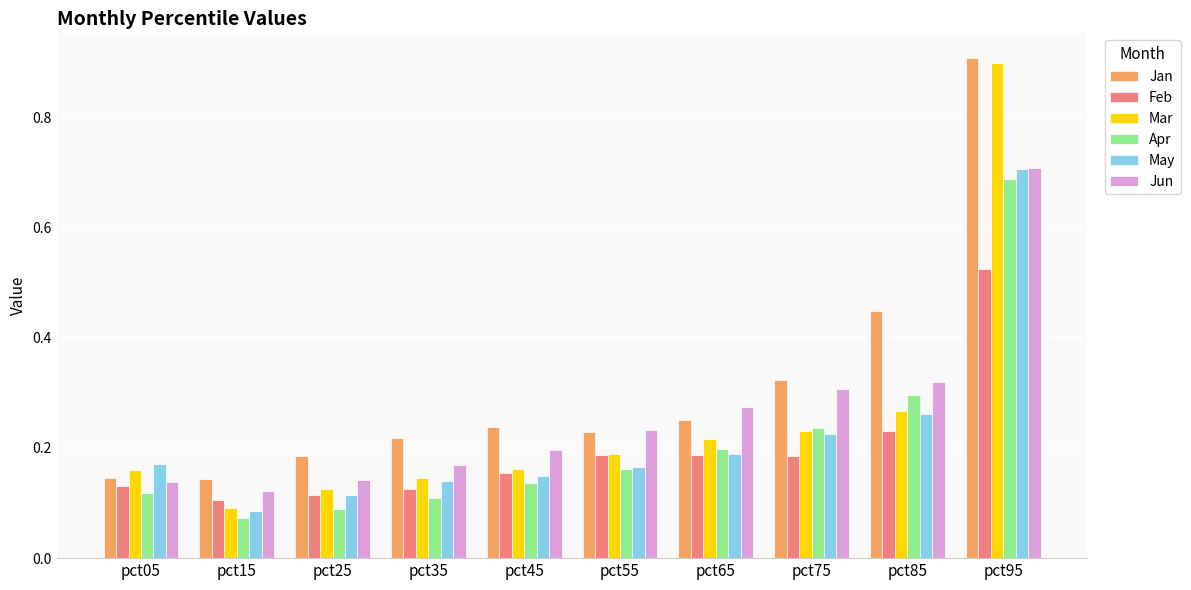

Which series has the widest spread of values?

Mar